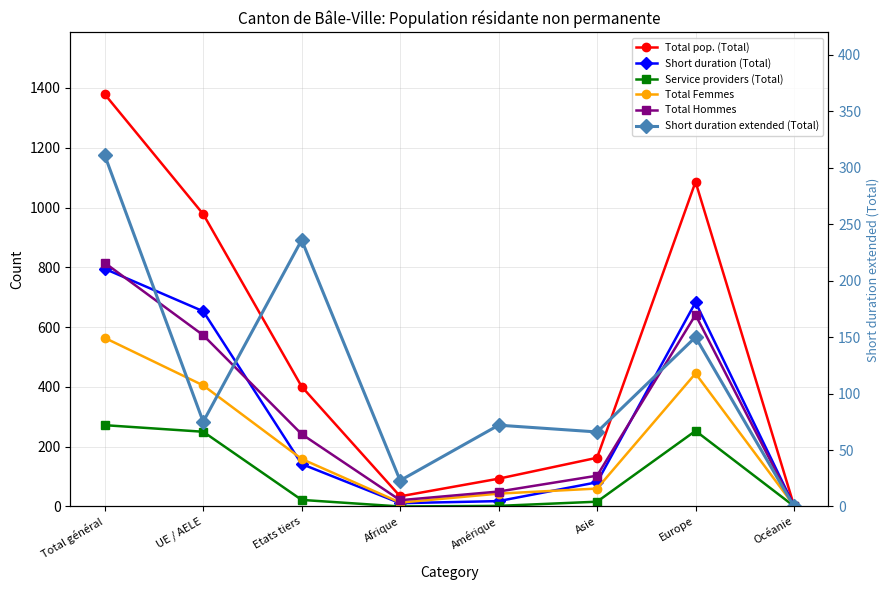

How many values in the Short duration extended (Total) series exceed 75?

3